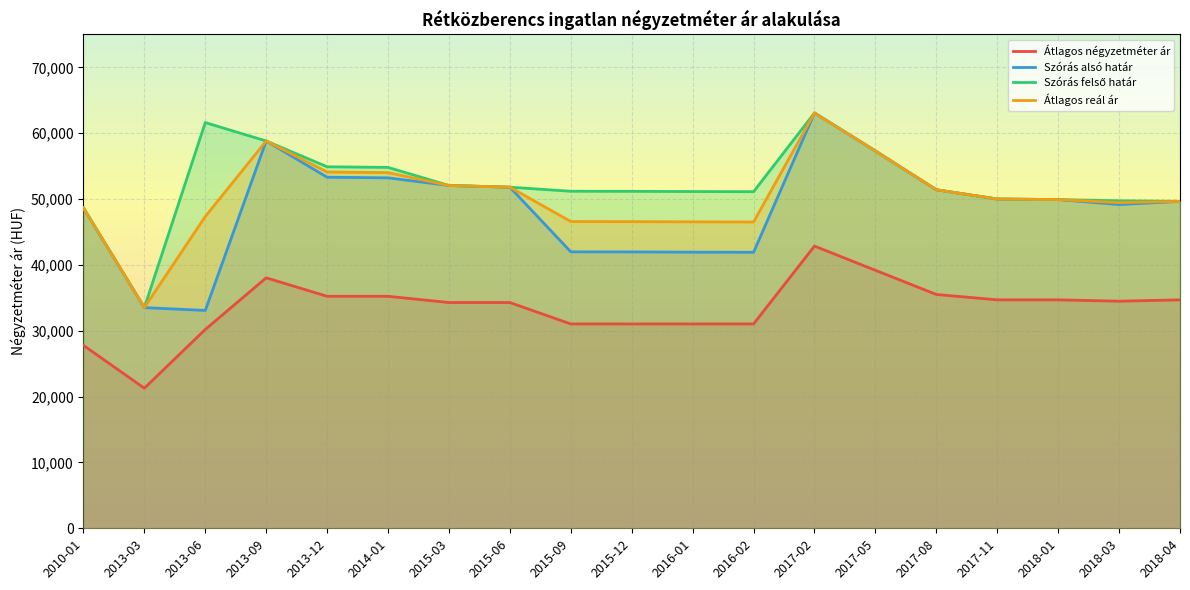

Reading left to right, what are all the values shown in this chart?

Átlagos négyzetméter ár: 2010-01=27781	2013-03=21276	2013-06=30193	2013-09=38037	2013-12=35233	2014-01=35233	2015-03=34285	2015-06=34285	2015-09=31031	2015-12=31031	2016-01=31031	2016-02=31031	2017-02=42857	2017-05=39183	2017-08=35510	2017-11=34693	2018-01=34693	2018-03=34489	2018-04=34693
Szórás alsó határ: 2010-01=48657	2013-03=33514	2013-06=33086	2013-09=58818	2013-12=53317	2014-01=53221	2015-03=52062	2015-06=51803	2015-09=41984	2015-12=41972	2016-01=41938	2016-02=41915	2017-02=63076	2017-05=57307	2017-08=51415	2017-11=50006	2018-01=49923	2018-03=49166	2018-04=49653
Szórás felső határ: 2010-01=48657	2013-03=33514	2013-06=61616	2013-09=58818	2013-12=54903	2014-01=54807	2015-03=52062	2015-06=51803	2015-09=51186	2015-12=51174	2016-01=51140	2016-02=51117	2017-02=63076	2017-05=57307	2017-08=51415	2017-11=50006	2018-01=49923	2018-03=49742	2018-04=49653
Átlagos reál ár: 2010-01=48657	2013-03=33514	2013-06=47351	2013-09=58818	2013-12=54110	2014-01=54014	2015-03=52062	2015-06=51803	2015-09=46585	2015-12=46573	2016-01=46539	2016-02=46516	2017-02=63076	2017-05=57307	2017-08=51415	2017-11=50006	2018-01=49923	2018-03=49454	2018-04=49653